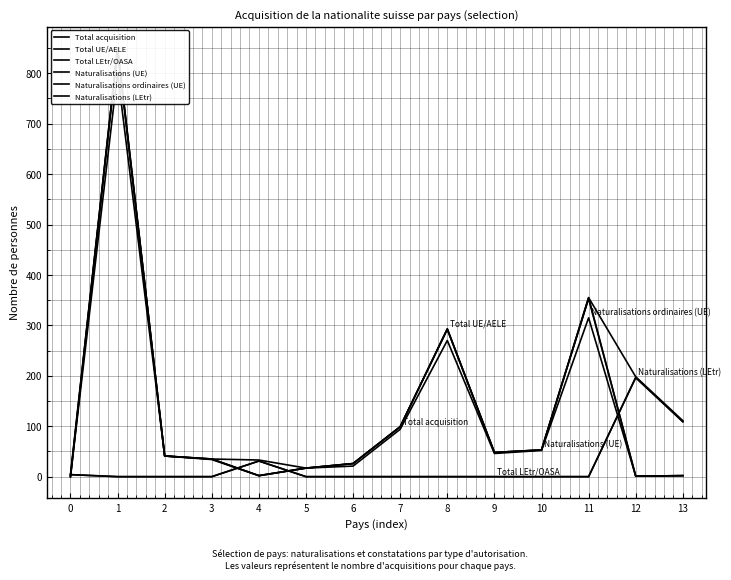

What is the difference between the highest and lowest values at 2?

41